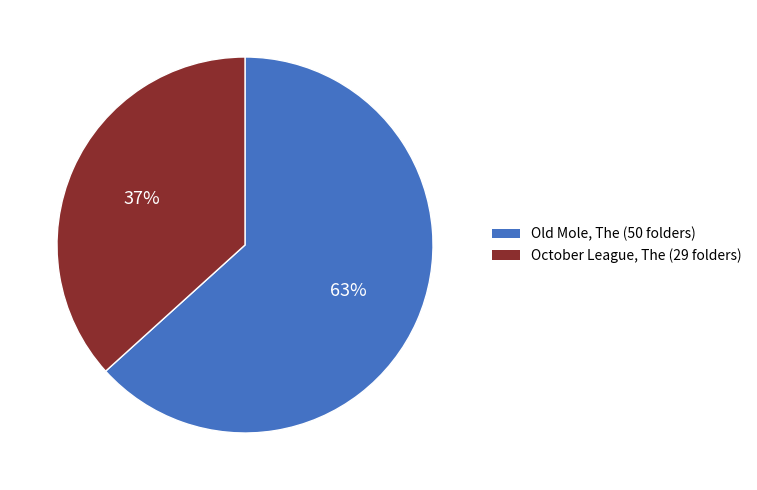

Count the number of slices in the pie.

2